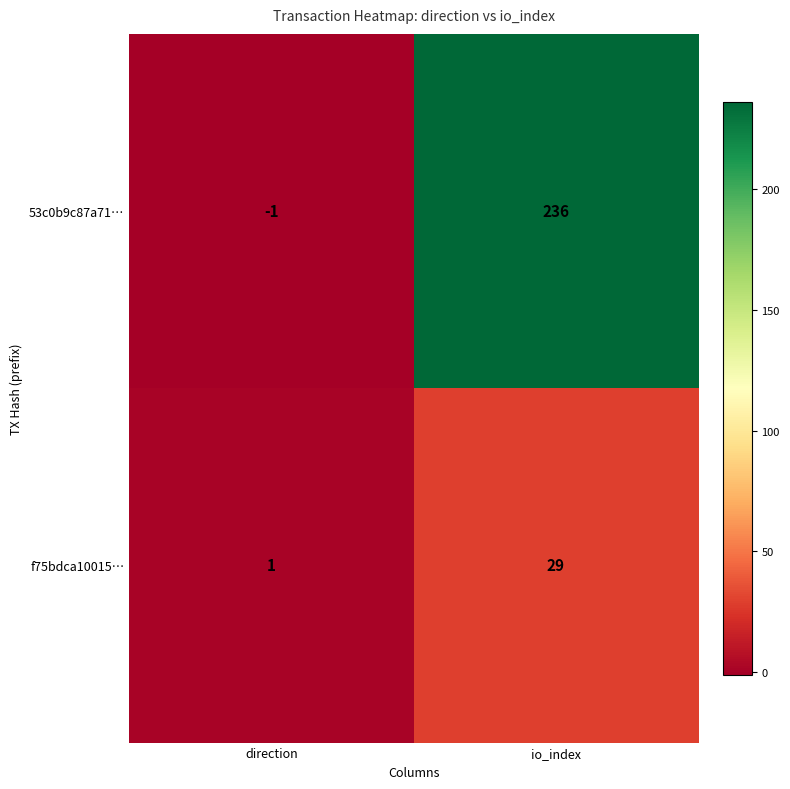

At which label is 53c0b9c87a71… closest to 117?

direction